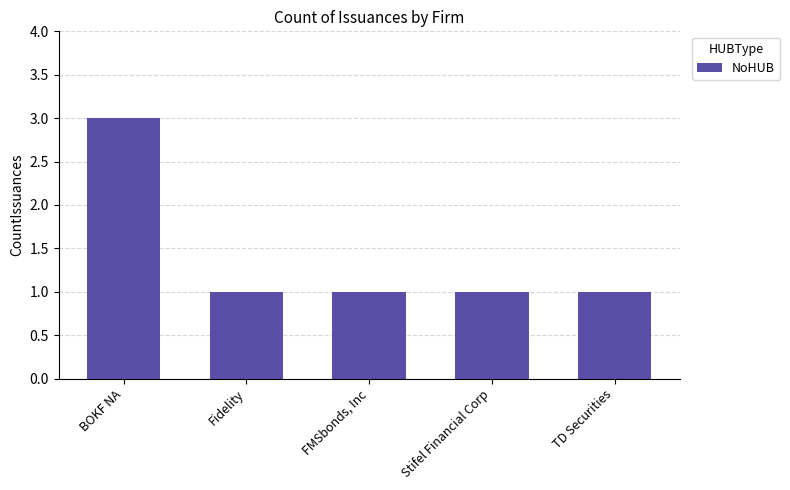

Approximately how many times larger is the value at FMSbonds, Inc compared to Fidelity?

1.0